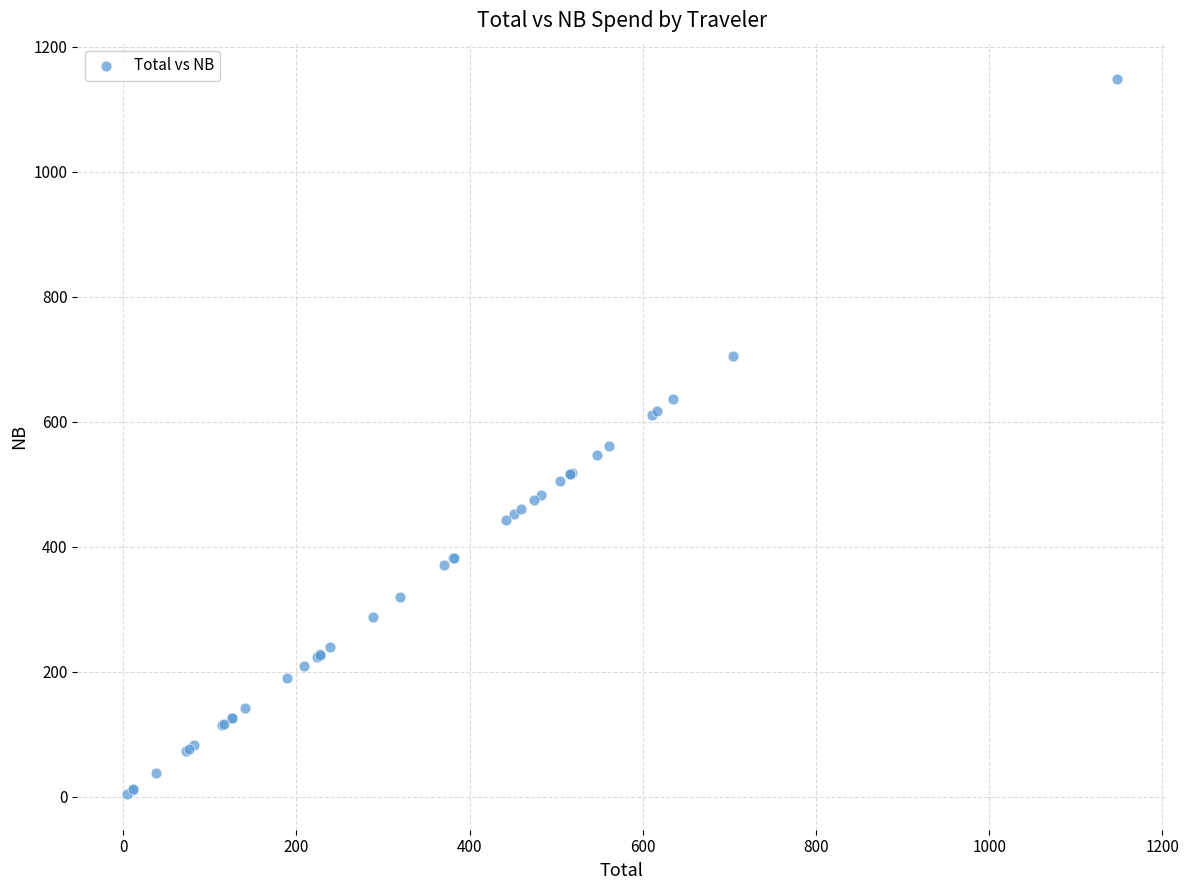

What Y value in the scatter plot is closest to 575?

560.8